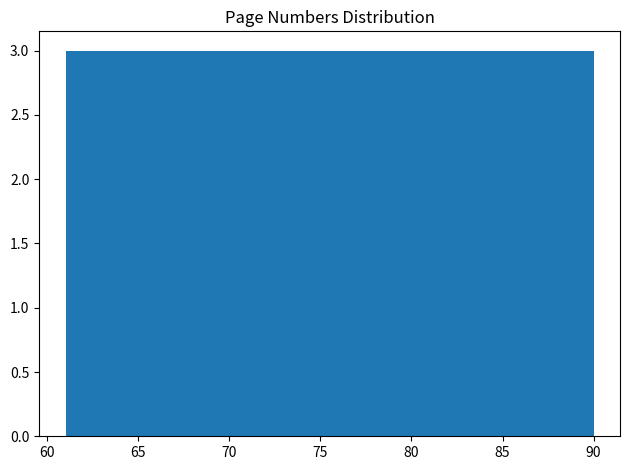

How tall is the bar that spans 87.1 to 90.0 on the x-axis? Neither the bar edges nor the heights are printed on the chart, so give them approximately, as read against the axes.

3